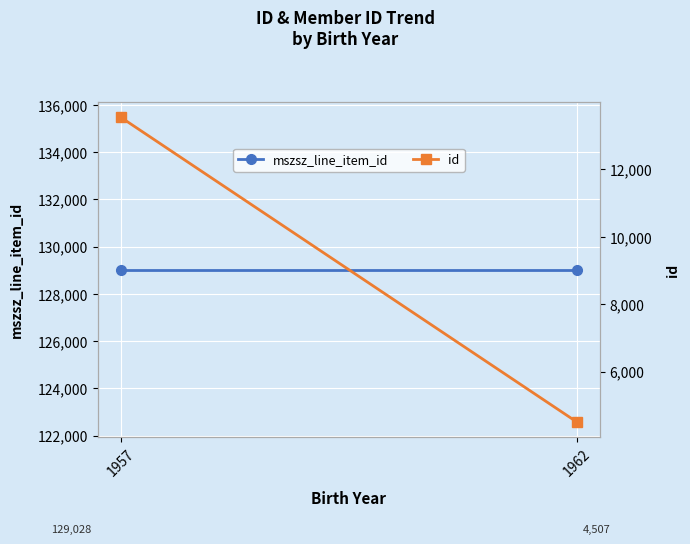

Rank the series by their maximum value, from highest to lowest.

mszsz_line_item_id, id